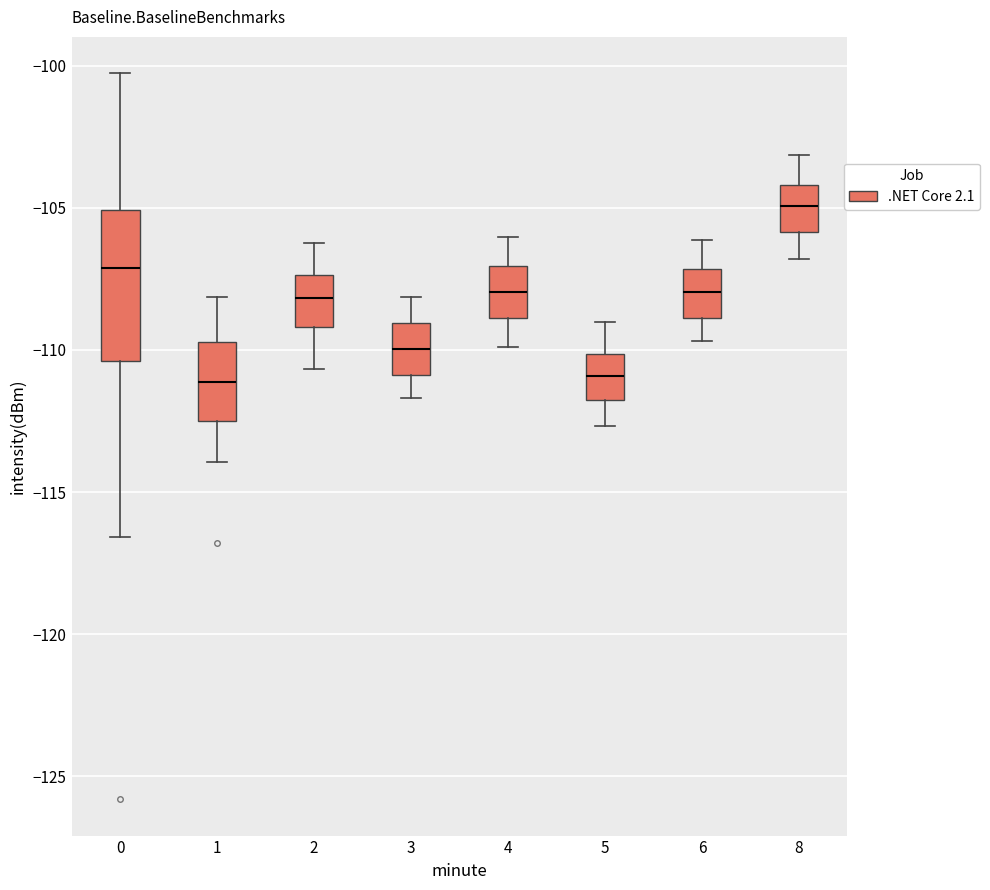

Reading left to right, transcribe this box plot: for each box, give where its median line is, the range the box spans, and where its two whiskers end, as read against the y-axis. The values are not printed on the chart, so give them approximately, as read against the axis.

0: median -107.0, box -110.5 to -105.0, whiskers -116.5 to -100.5
1: median -111.0, box -112.5 to -109.5, whiskers -114.0 to -108.0
2: median -108.0, box -109.0 to -107.5, whiskers -110.5 to -106.0
3: median -110.0, box -111.0 to -109.0, whiskers -111.5 to -108.0
4: median -108.0, box -109.0 to -107.0, whiskers -110.0 to -106.0
5: median -111.0, box -112.0 to -110.0, whiskers -112.5 to -109.0
6: median -108.0, box -109.0 to -107.0, whiskers -109.5 to -106.0
8: median -105.0, box -106.0 to -104.0, whiskers -107.0 to -103.0